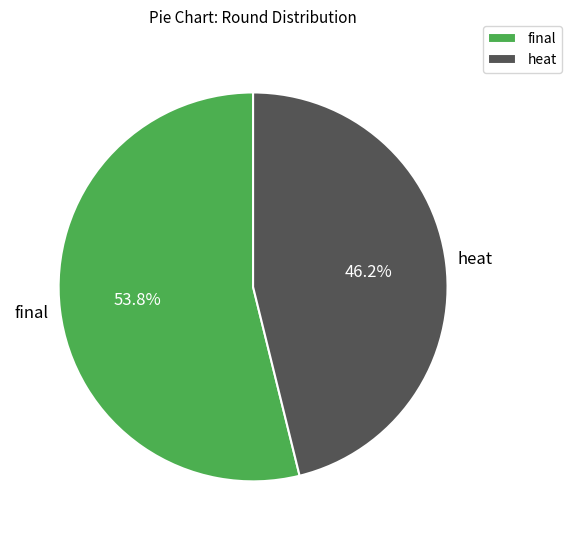

To the nearest percent, what portion does final represent?

54%